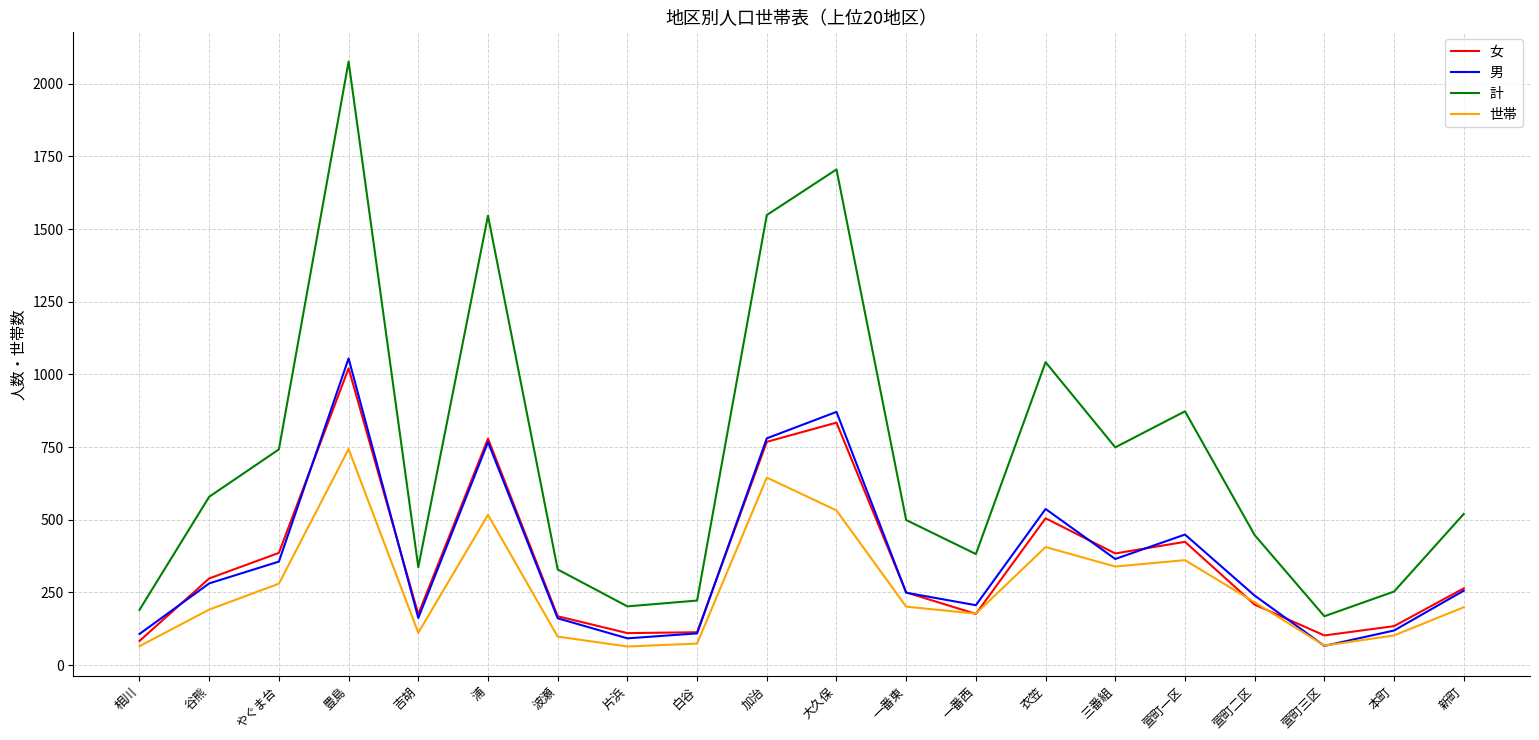

At which category does 計 reach its first local peak?

豊島